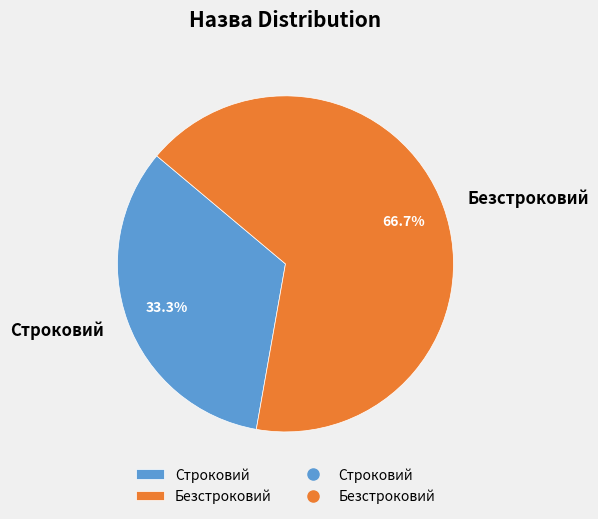

How many segments does this pie chart have?

2